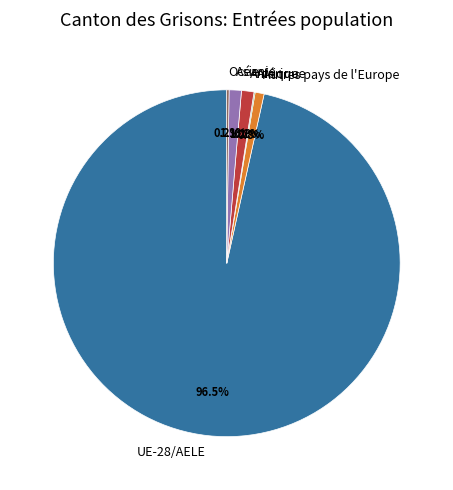

What is the total percentage of UE-28/AELE and Asie?

97.7%